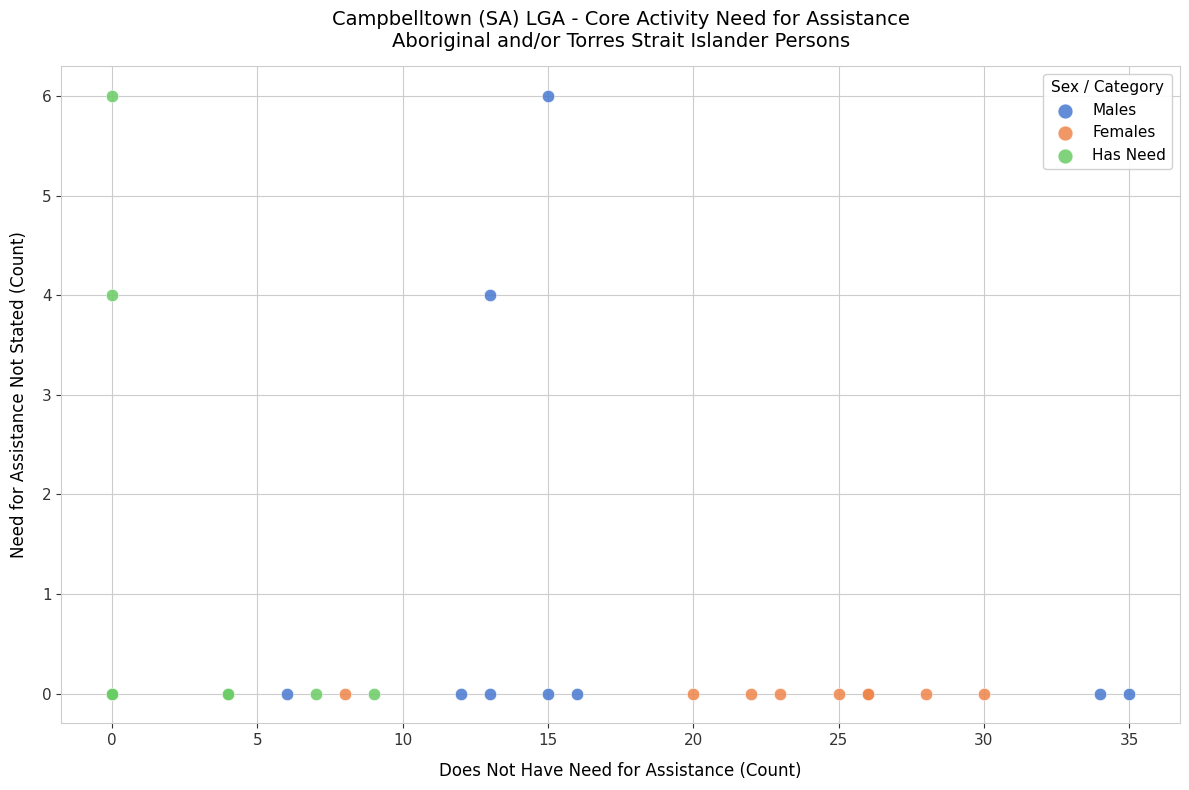

What are all the series names shown in the legend?

Males, Females, Has Need